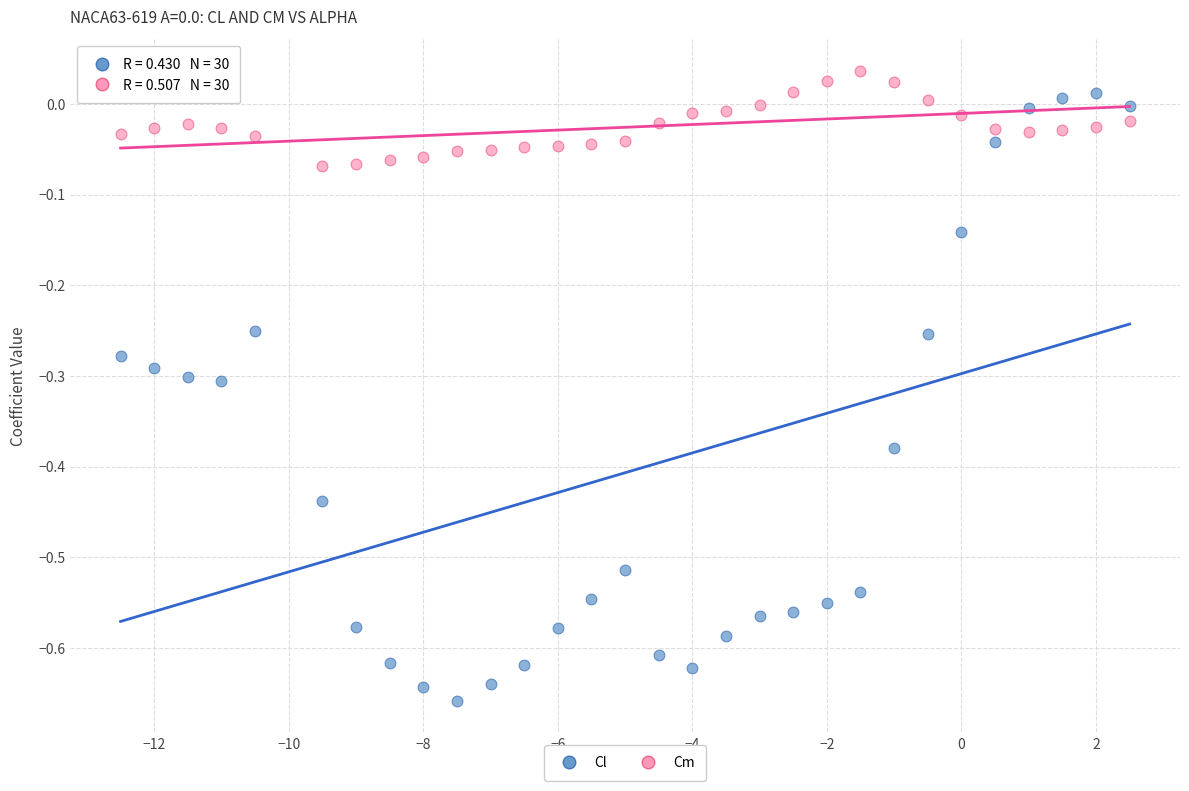

What are all the series names shown in the legend?

Cl, Cm